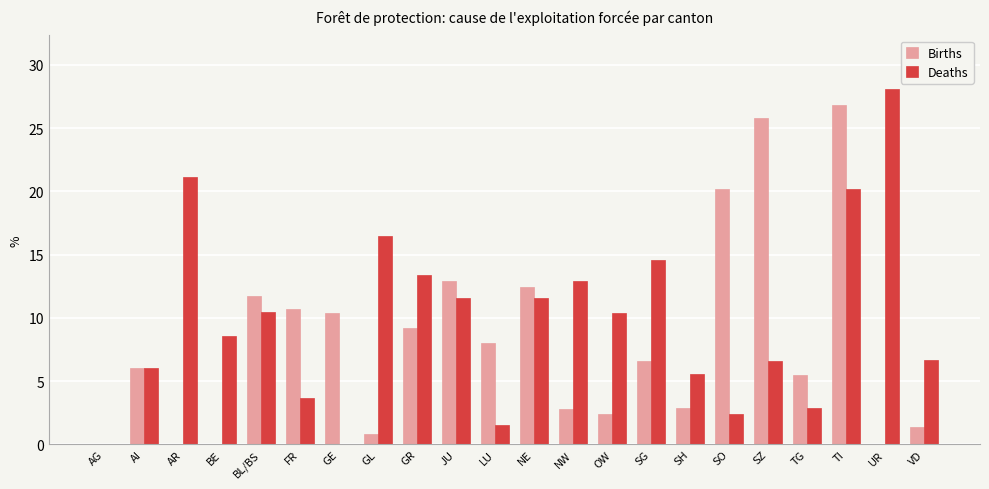

At which category does the chart reach its peak across all series?

UR